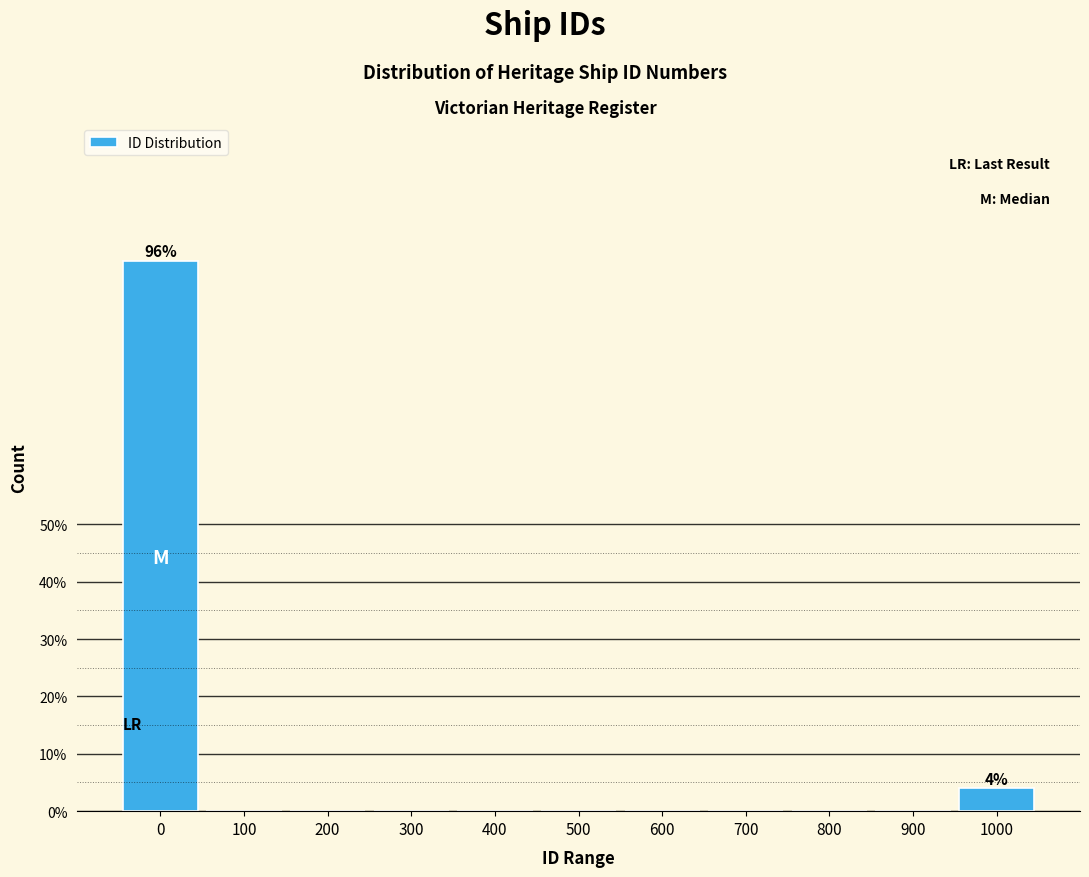

Reading left to right, what are all the values shown in this chart?

0=96	100=0	200=0	300=0	400=0	500=0	600=0	700=0	800=0	900=0	1000=4